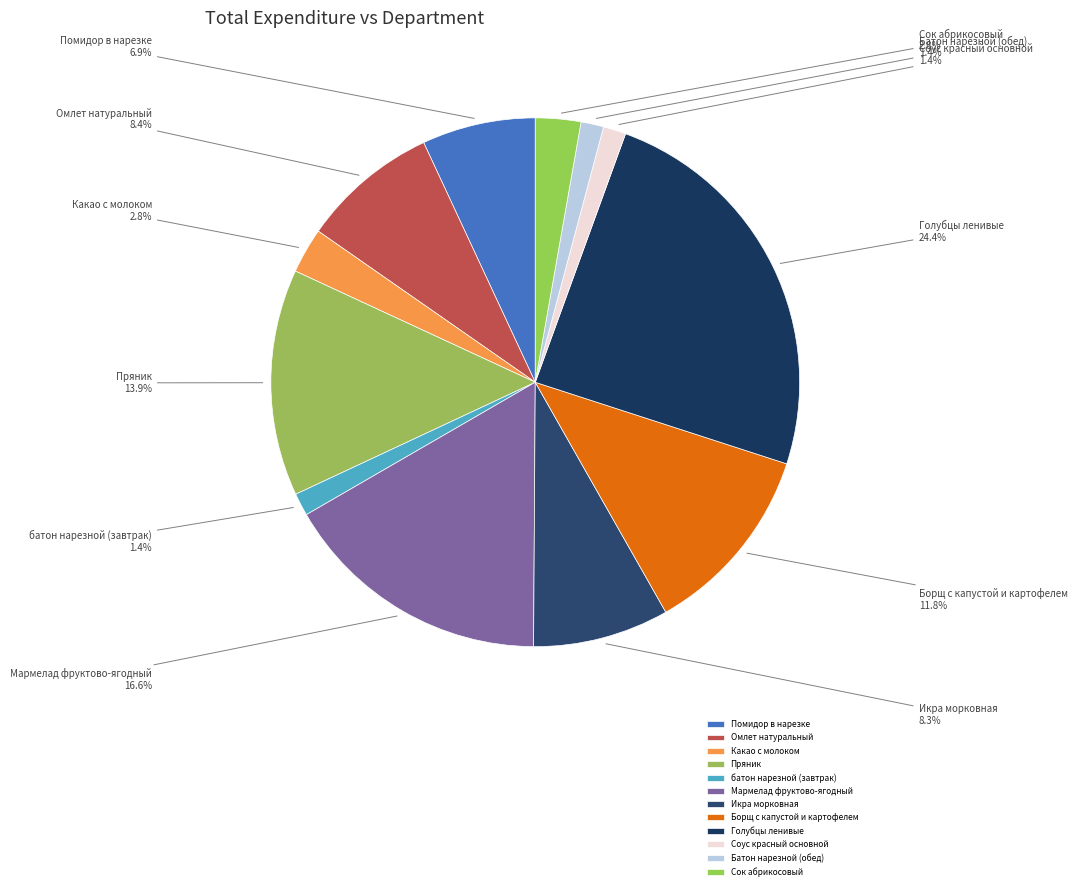

What is the largest slice in the pie chart?

Голубцы ленивые